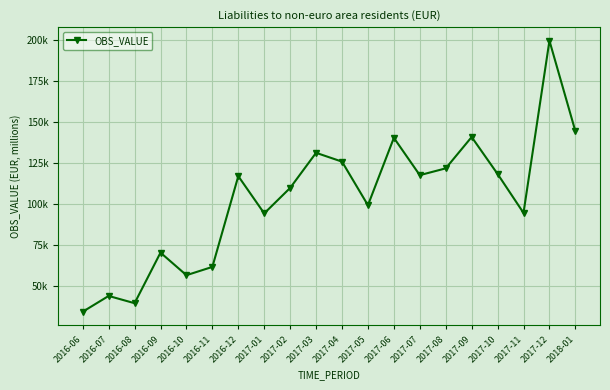

What is the label of the 17th point from the right?

2016-09